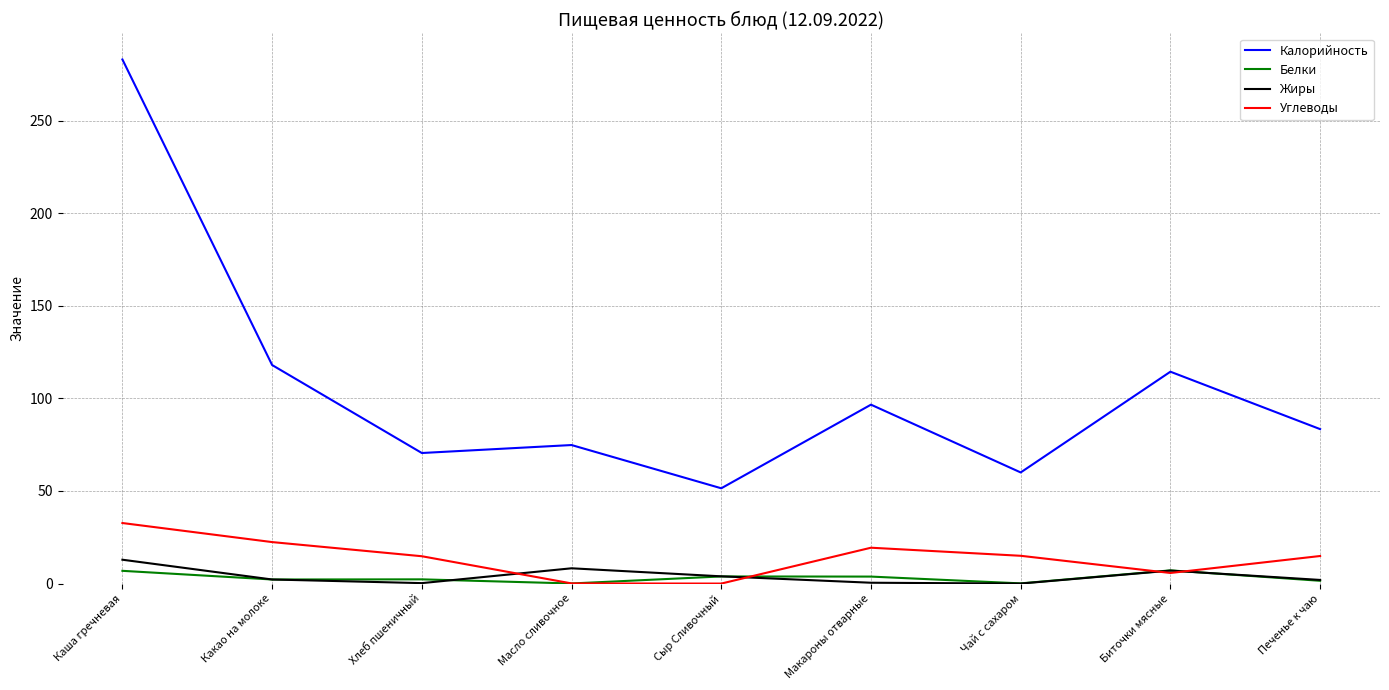

Which series changed the most between Хлеб пшеничный and Масло сливочное?

Углеводы